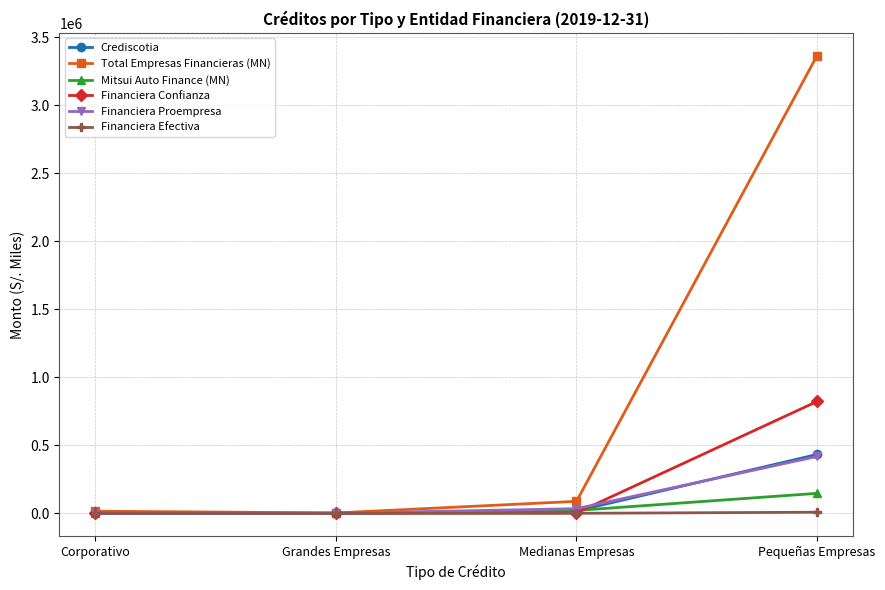

How many data points does each series have?

4